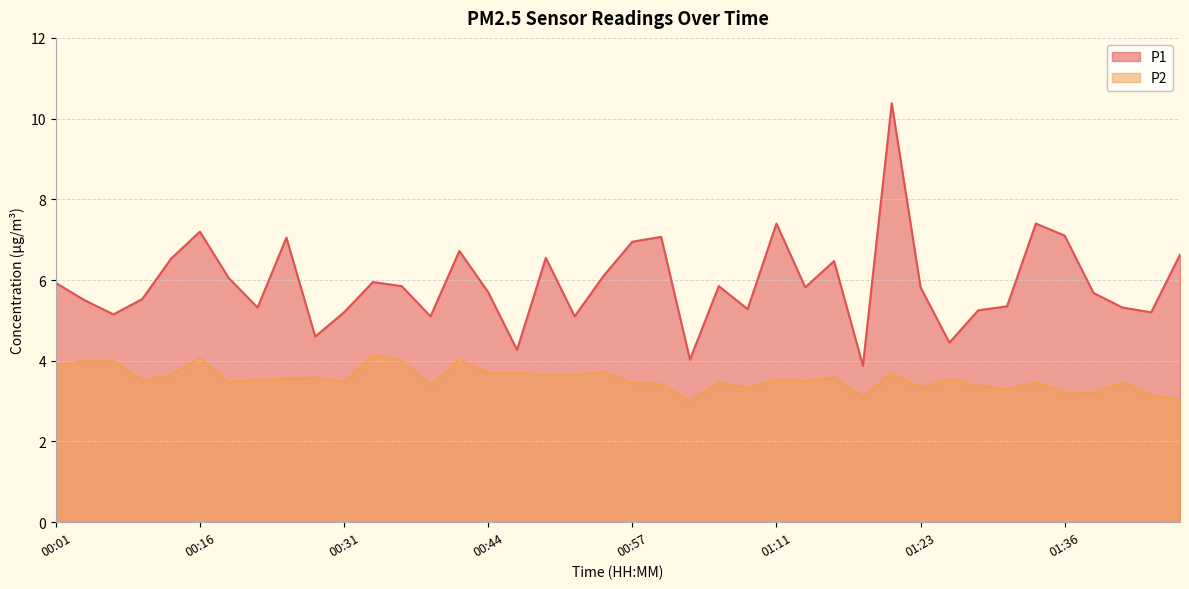

At which category does P1 reach its first local peak?

00:16